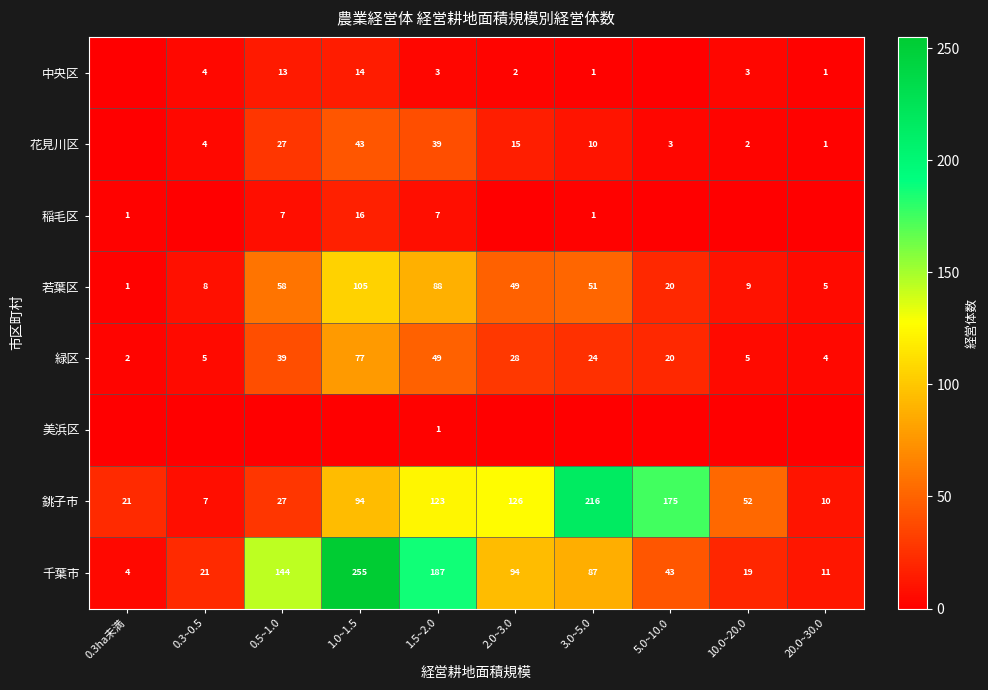

Is it true that 銚子市 equals 31 at 1.5~2.0?

False